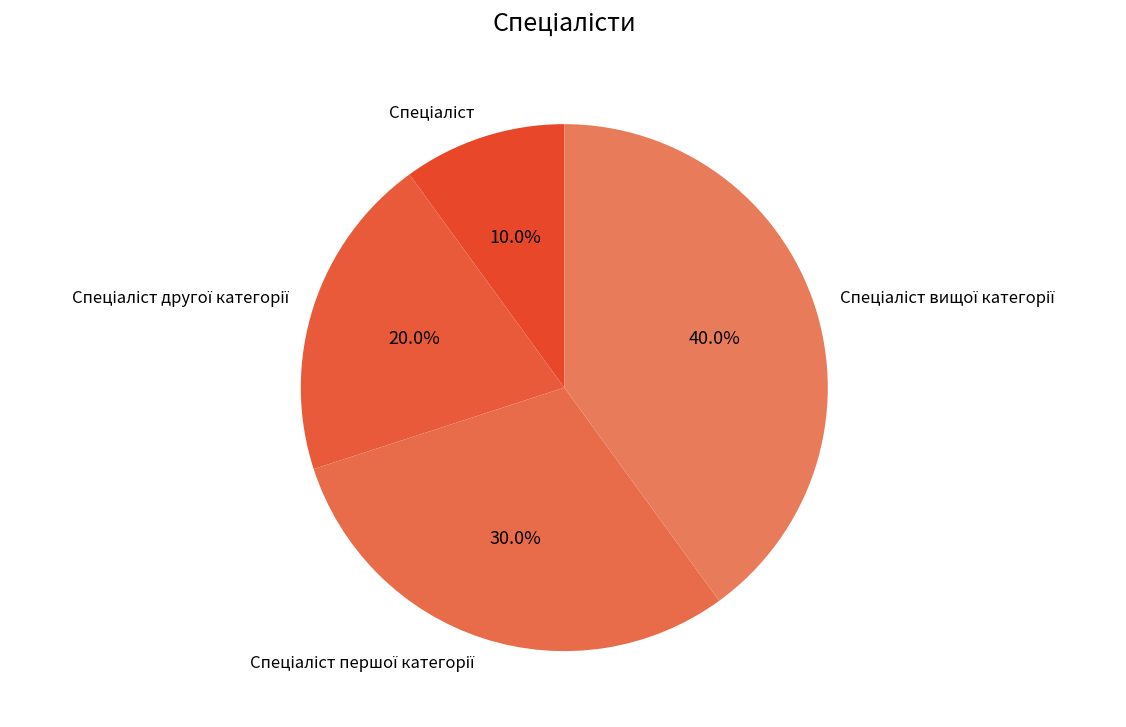

Is there a majority slice in this chart?

No